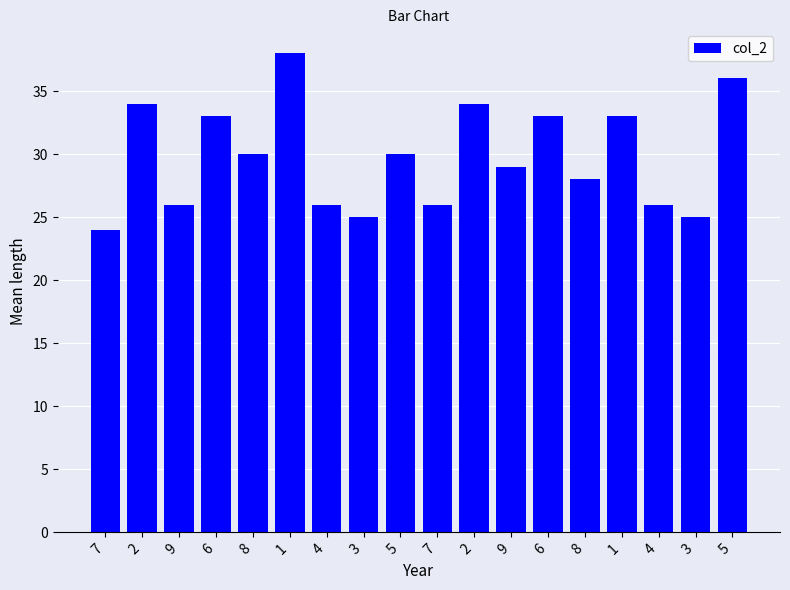

Rank the categories by value from lowest to highest.

7, 3, 3, 9, 4, 7, 4, 8, 9, 8, 5, 6, 6, 1, 2, 2, 5, 1